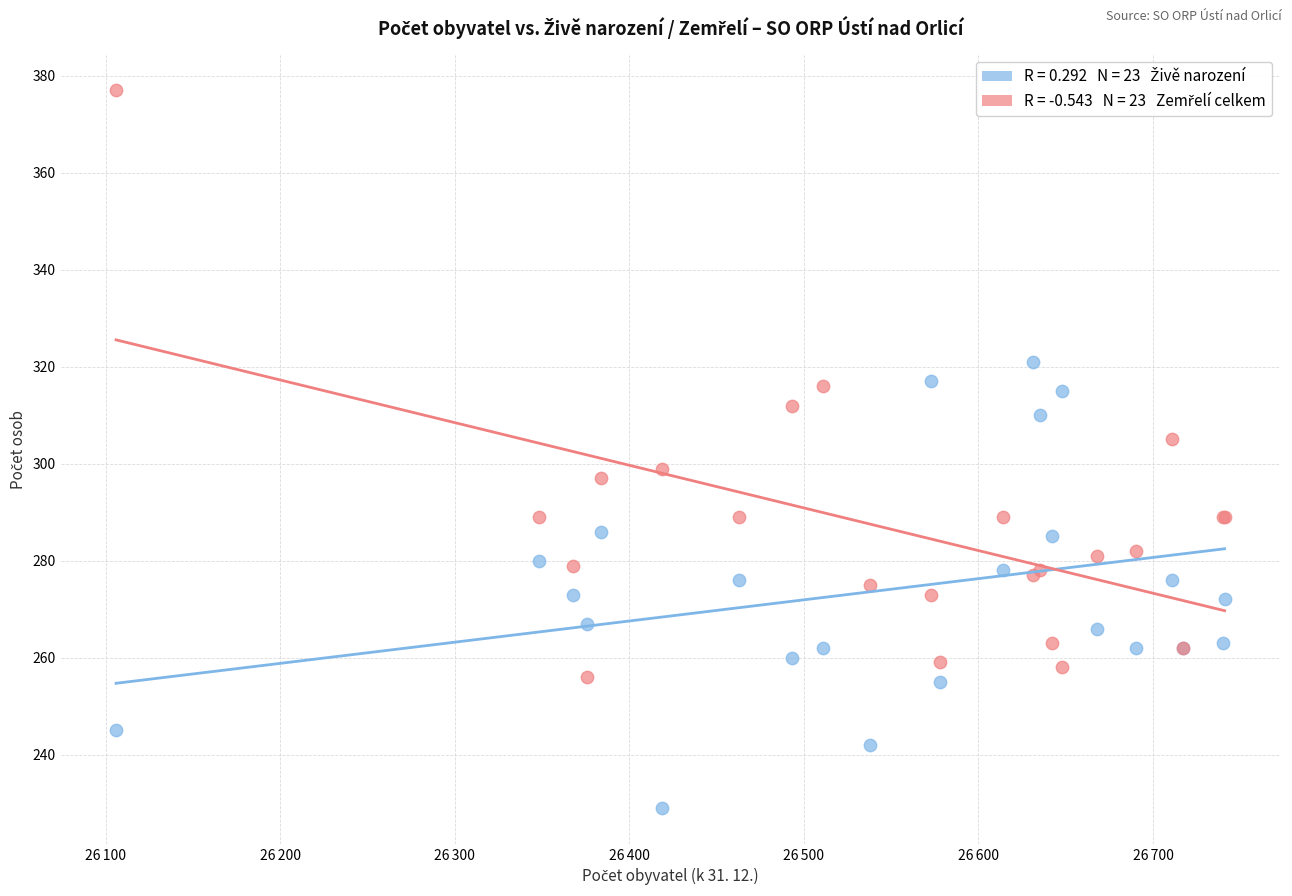

Across all series, what Y value is closest to 303?

305